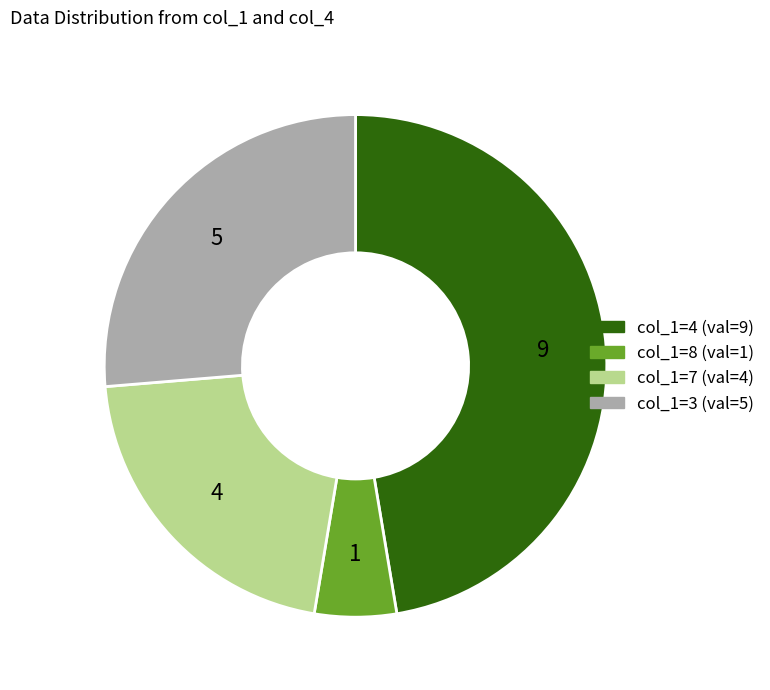

Is there any slice that represents more than half of the pie?

No